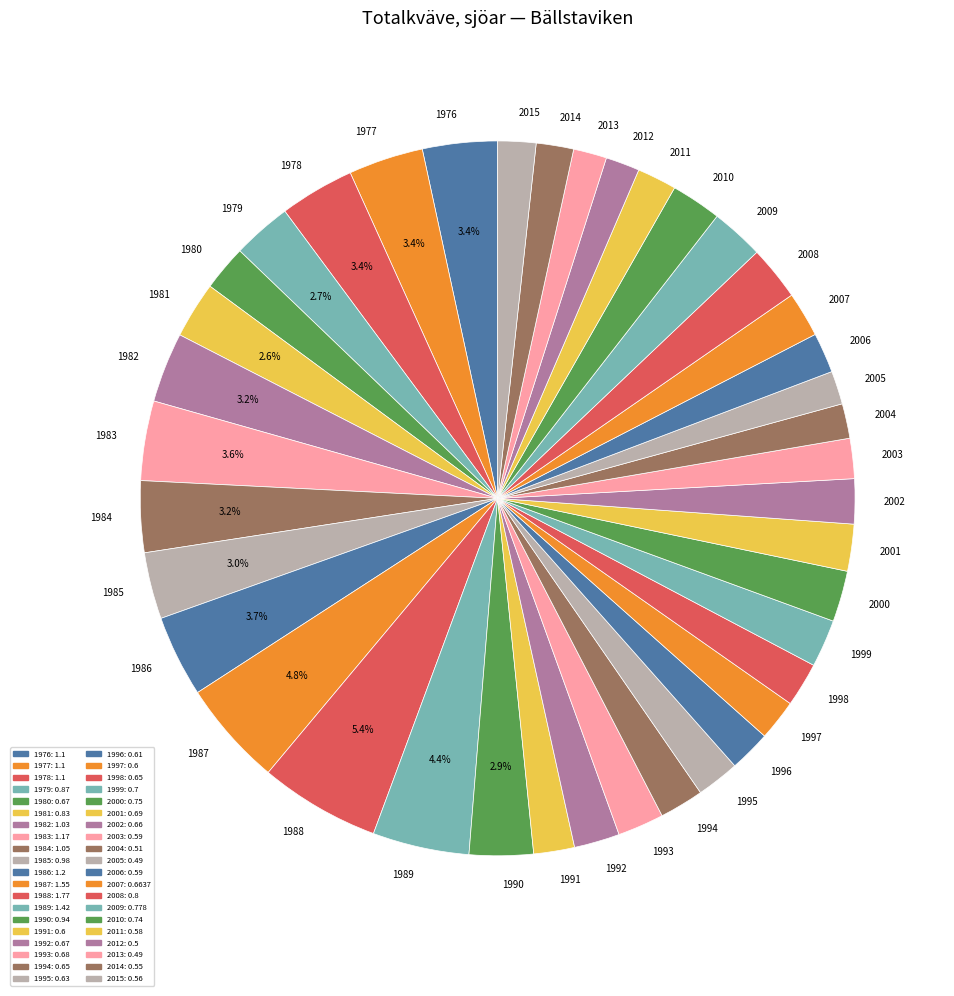

Between 1978 and 2009, which is larger?

1978